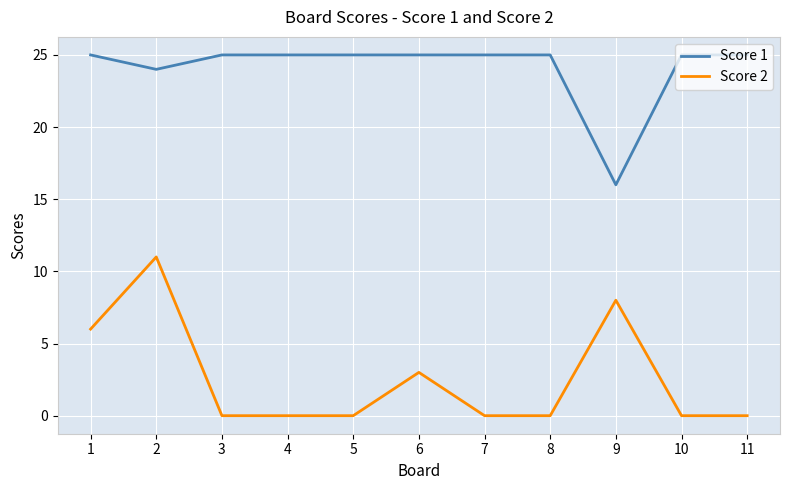

What is the difference between the maximum and minimum values in the Score 1 series?

9